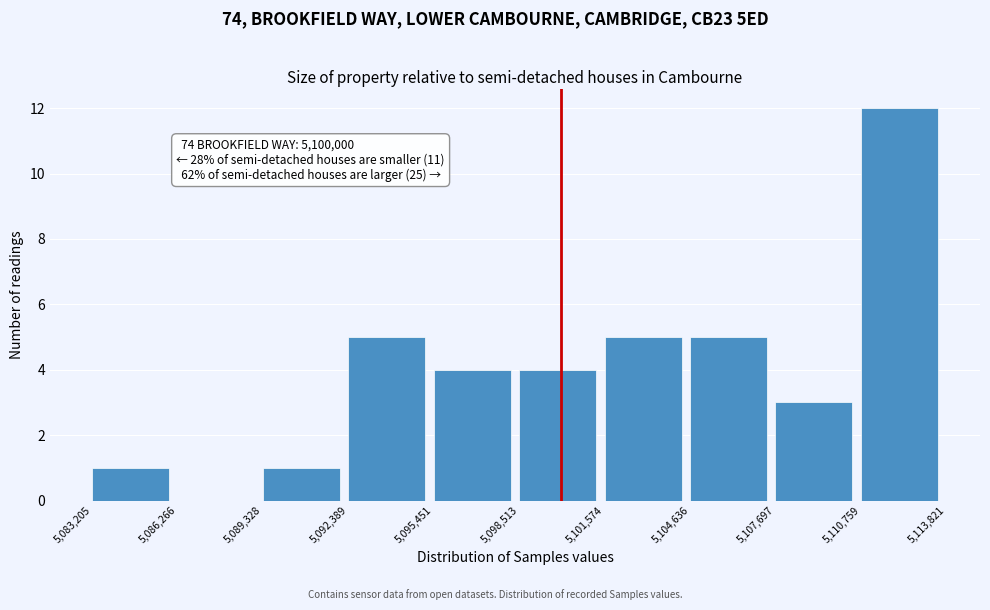

Over which range of the x-axis is the bar tallest?

5,110,759 to 5,113,821